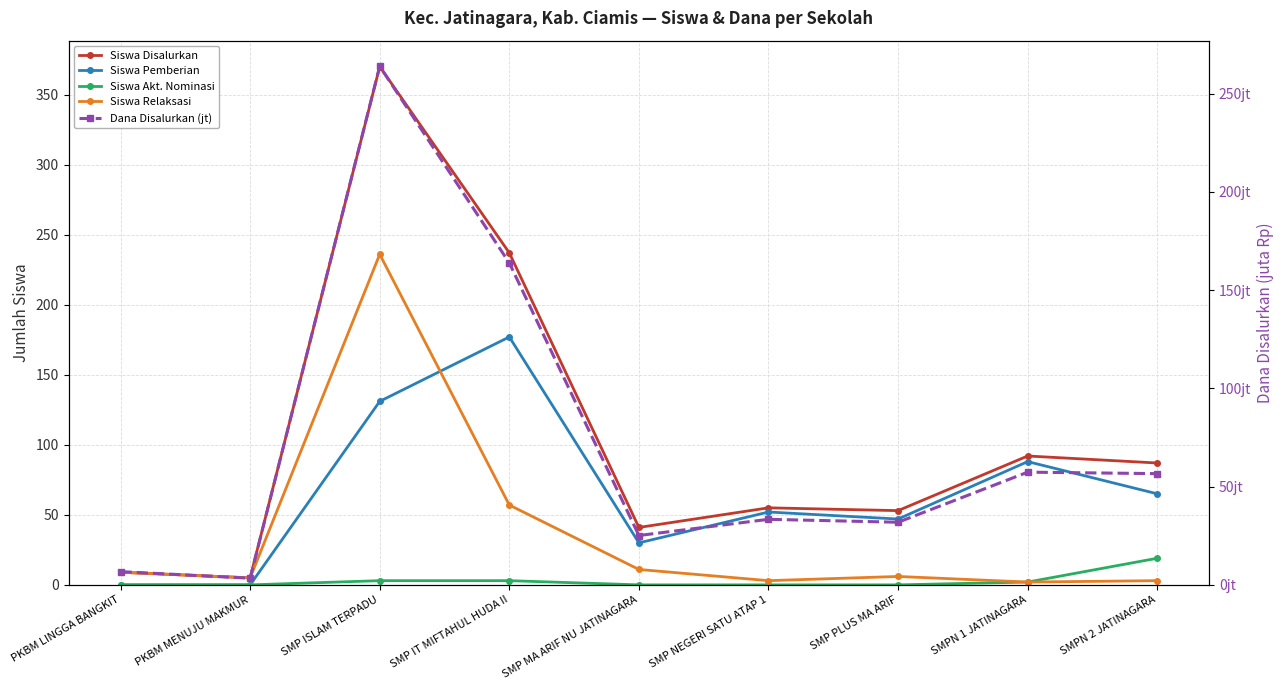

Between SMP ISLAM TERPADU and SMP NEGERI SATU ATAP 1, which series saw the biggest shift?

Siswa Disalurkan